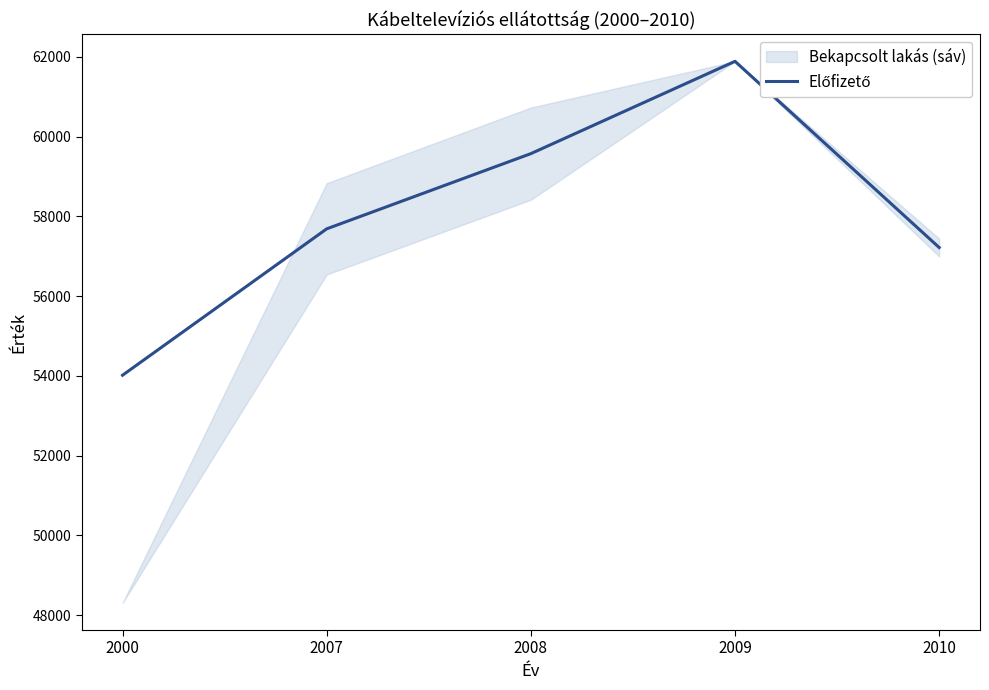

Read the value at 2000, to the nearest 10.

54020